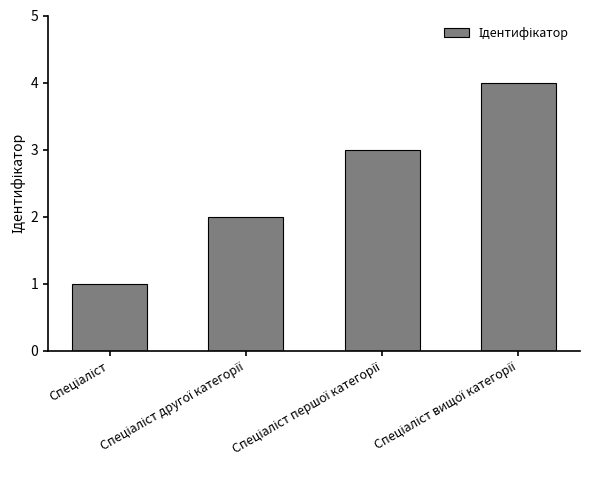

What is the greatest value displayed?

4